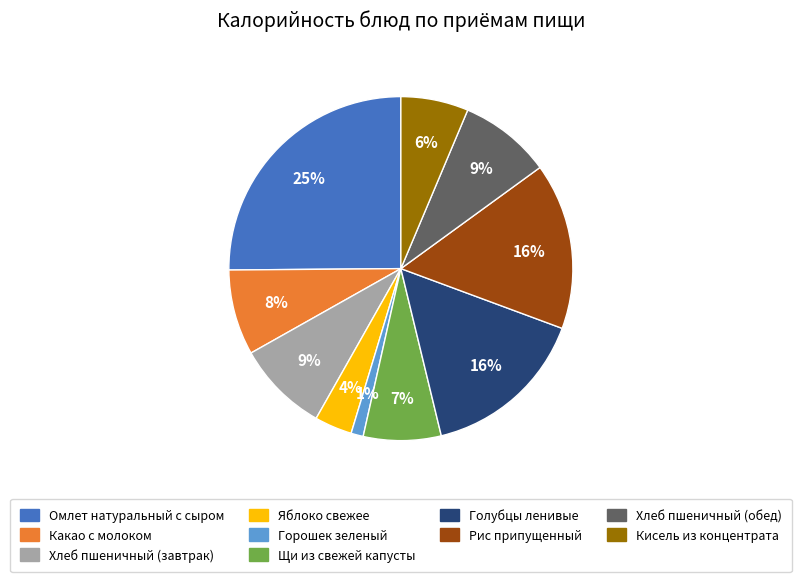

Is the sum of Горошек зеленый and Яблоко свежее greater than half?

No